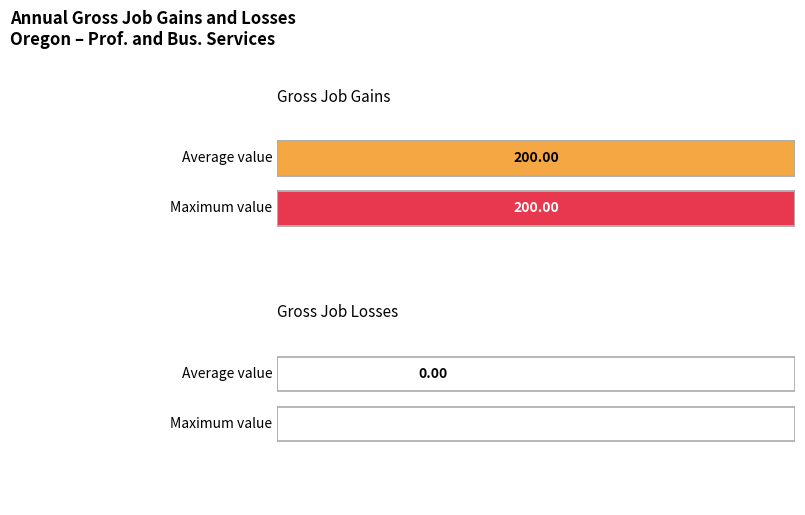

Are the bars grouped side by side (vs. stacked)?

Yes